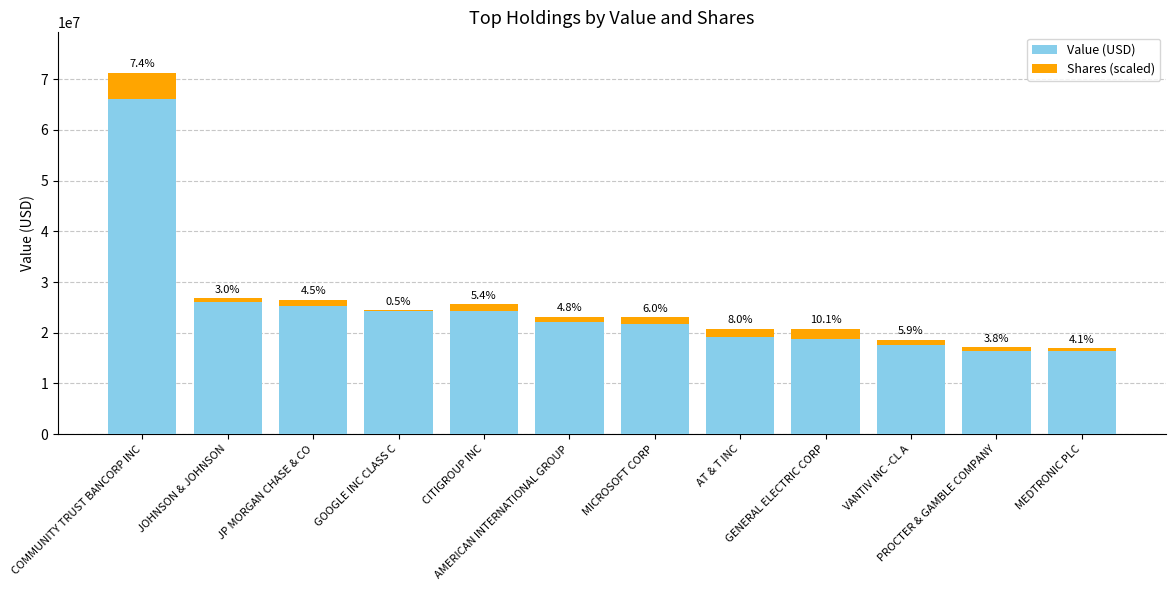

What are all the series names shown in the legend?

Value (USD), Shares (scaled)